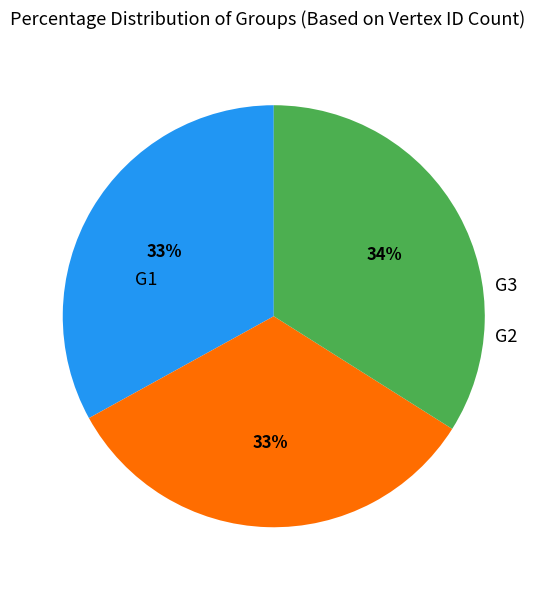

What portion of the pie excludes G2?

67.0%